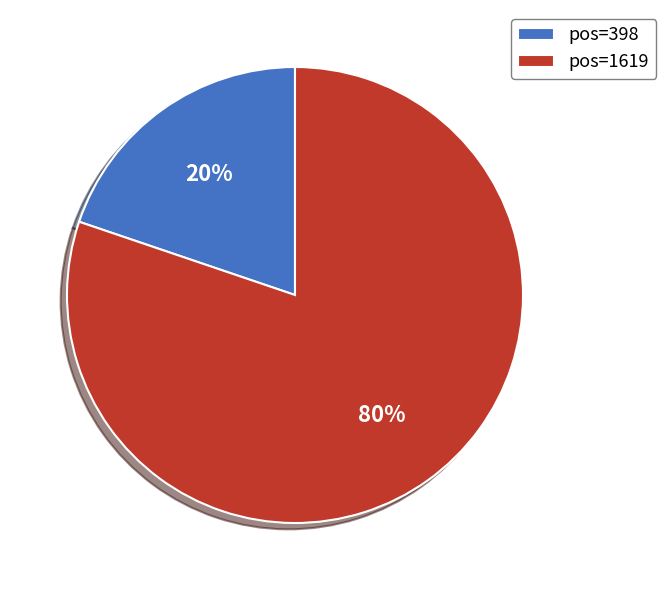

True or false: pos=398 accounts for 27% of the total.

False